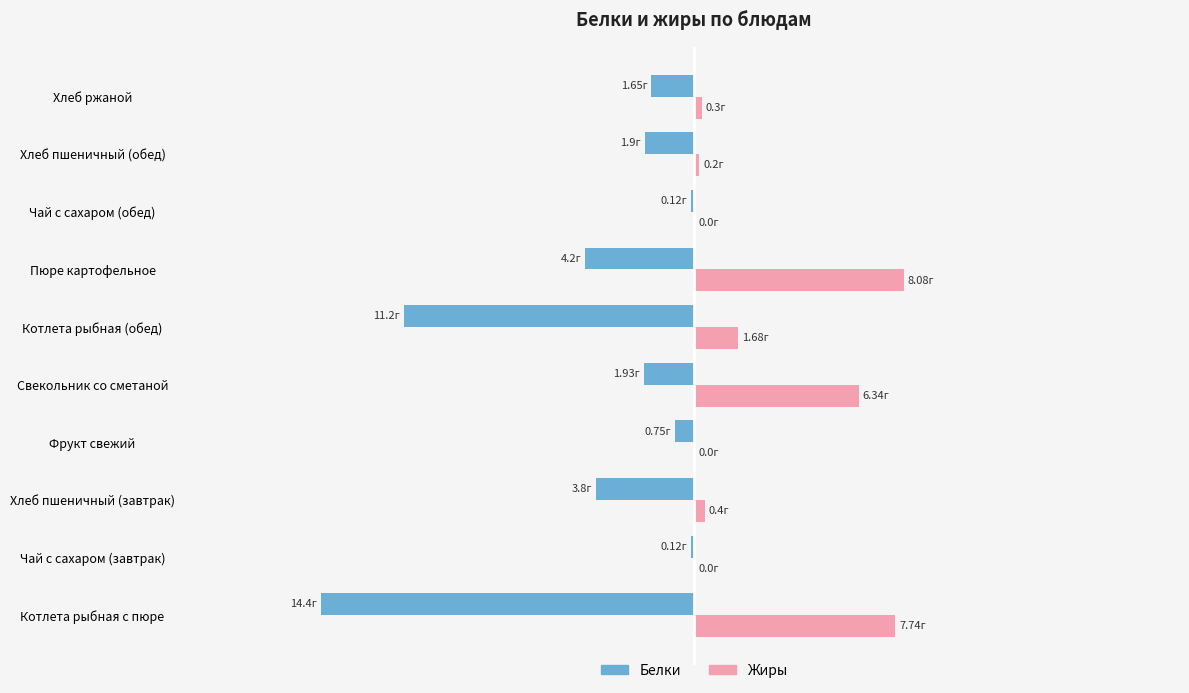

What is the difference between the maximum and minimum values in the Белки series?

14.3